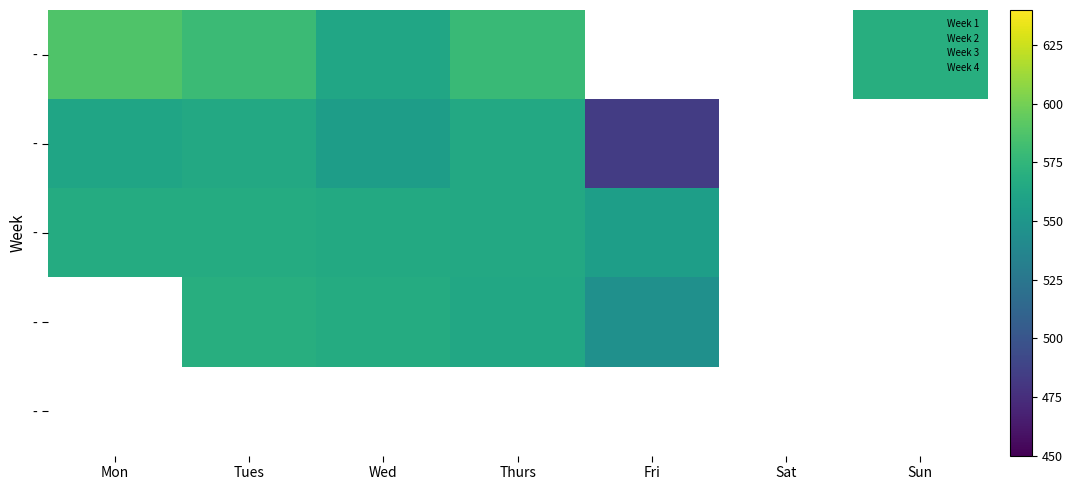

What is the greatest value displayed?

587.5